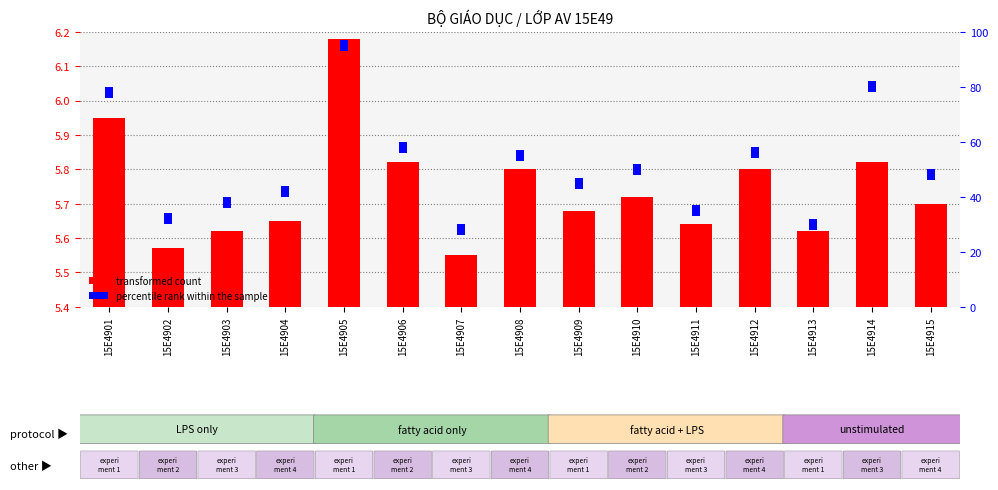

Reading left to right, extract all data points from this chart.

0.5	0.2	0.2	0.2	0.8	0.4	0.1	0.4	0.3	0.3	0.2	0.4	0.2	0.4	0.3